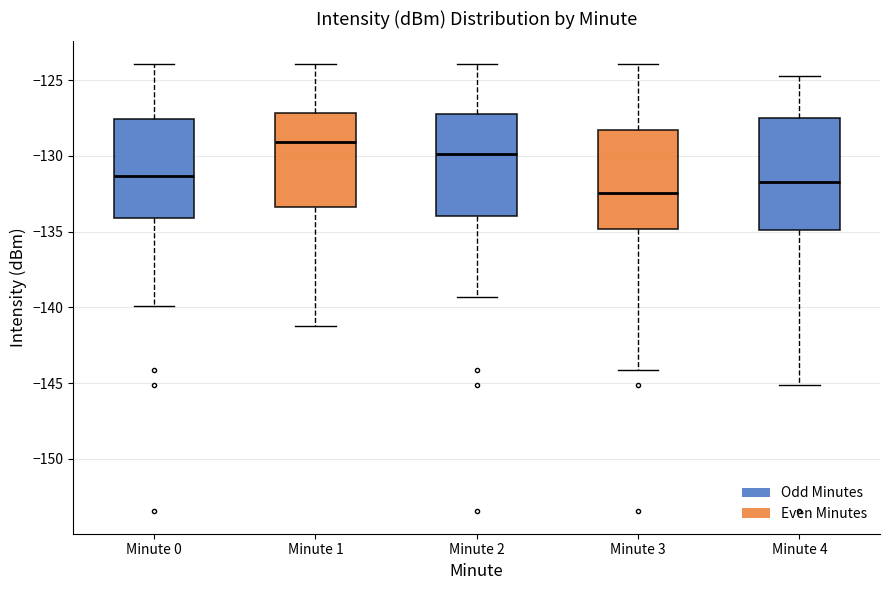

Which box's median line is the lowest?

Minute 3